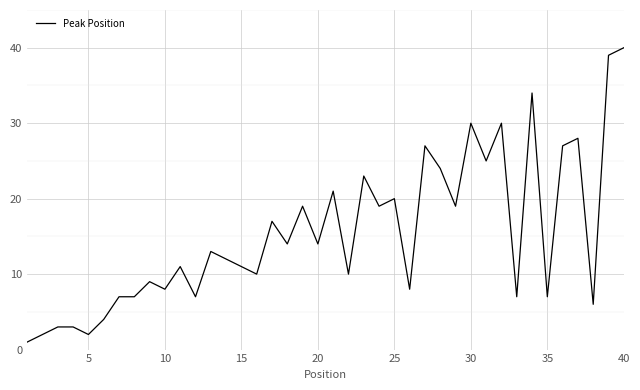

What is the maximum value shown in the chart?

40